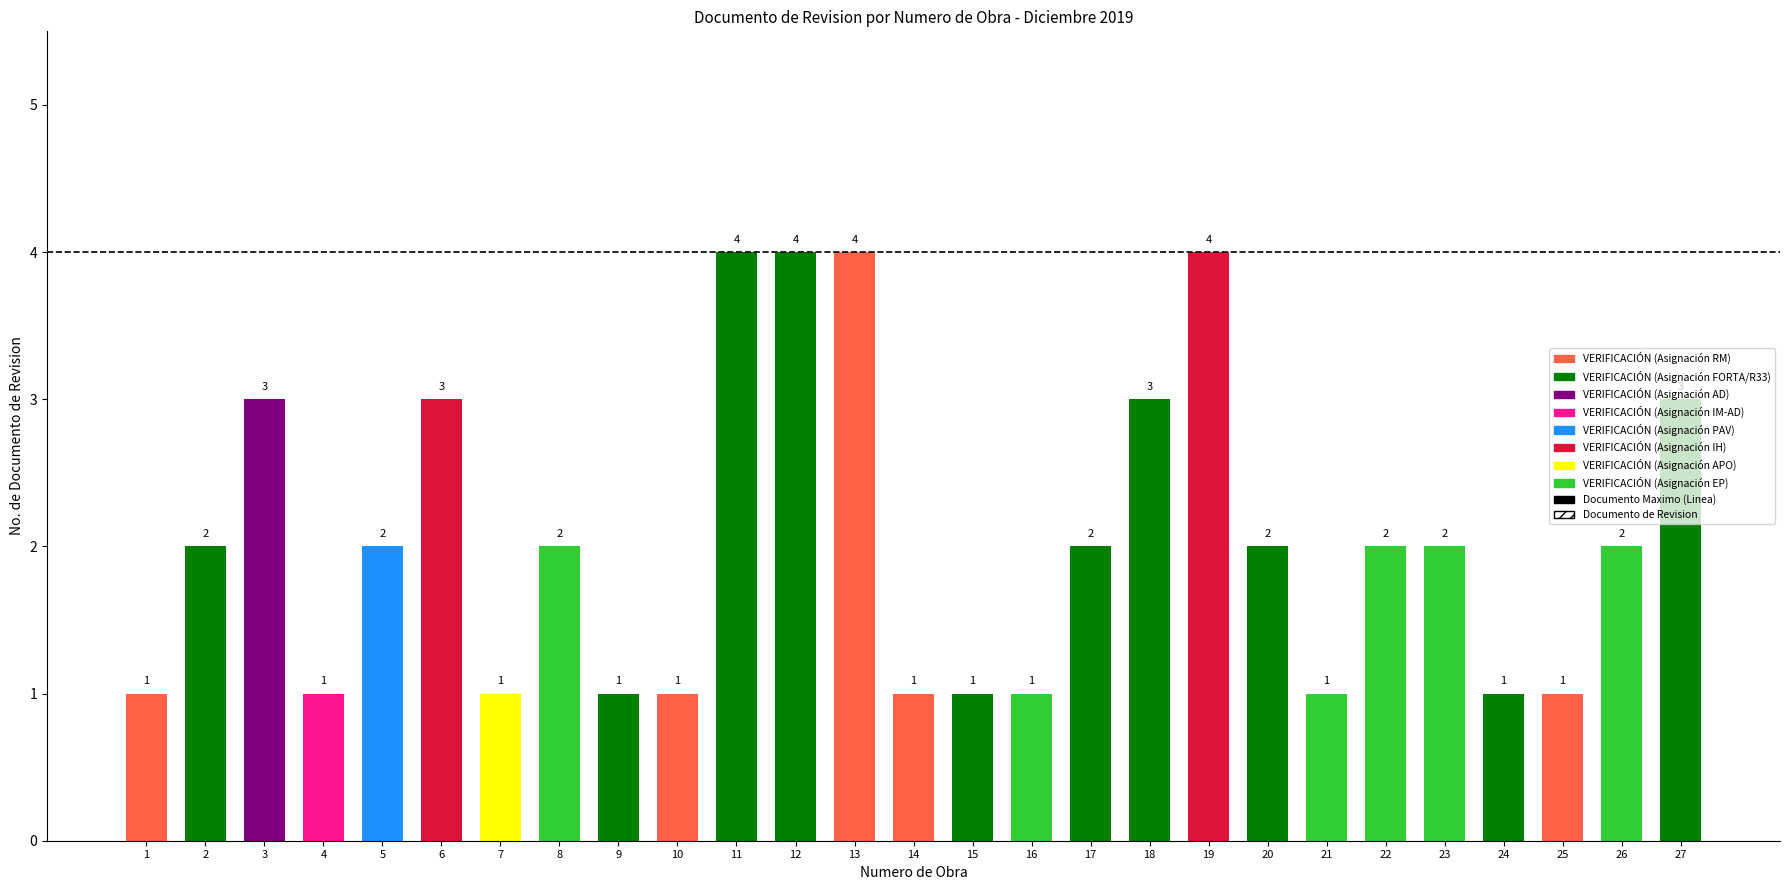

What is the difference between the values at 16 and 13?

3